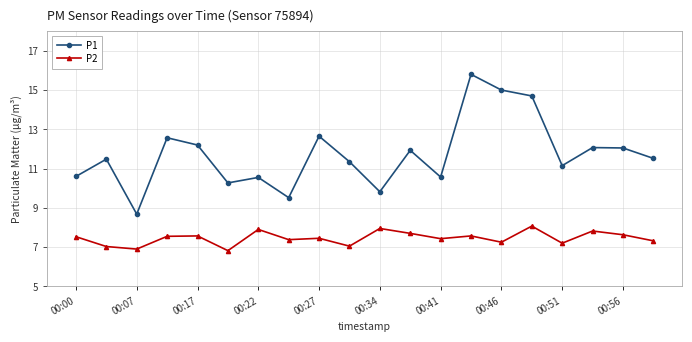

Which series has the largest total across all categories?

P1